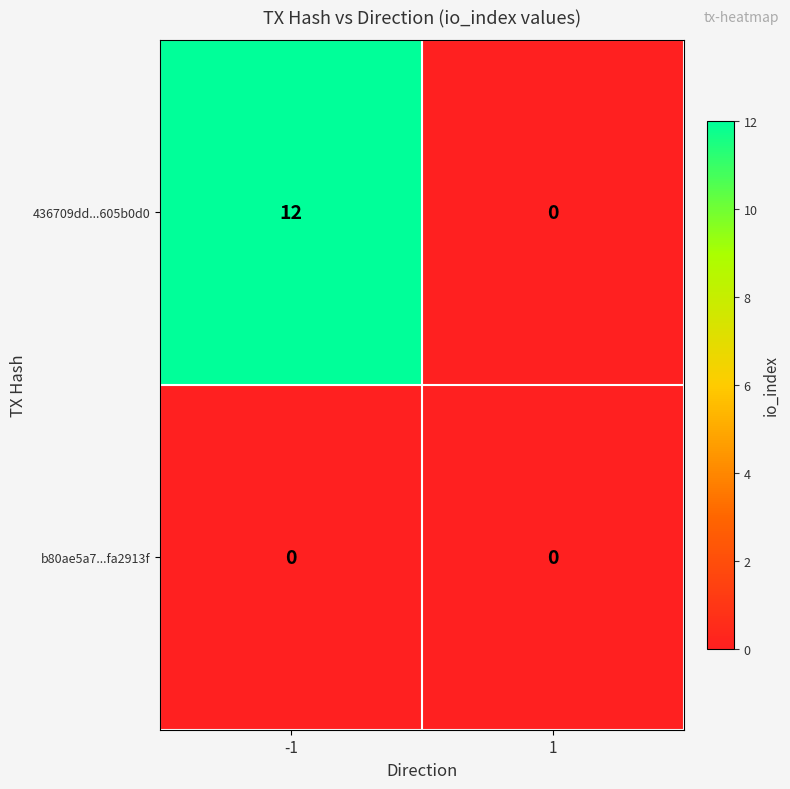

What is the maximum value for 436709dd...605b0d0?

12